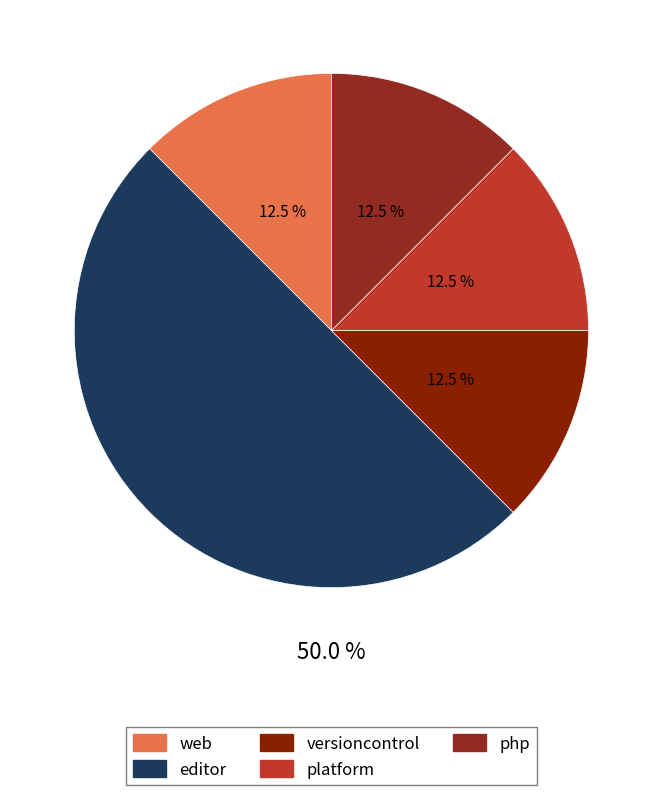

How many slices are in this pie chart?

5